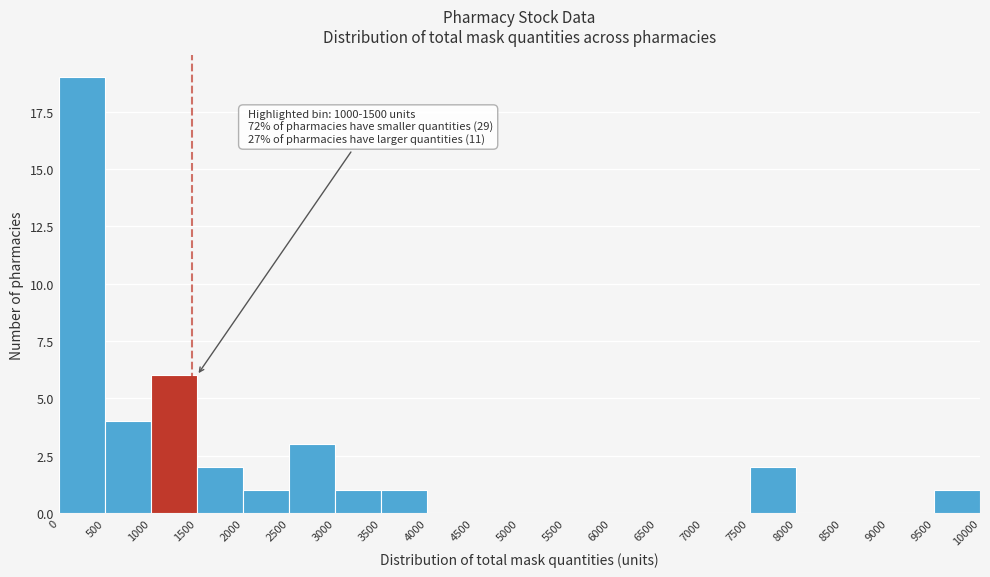

Which range on the x-axis has the tallest bar?

0 to 500